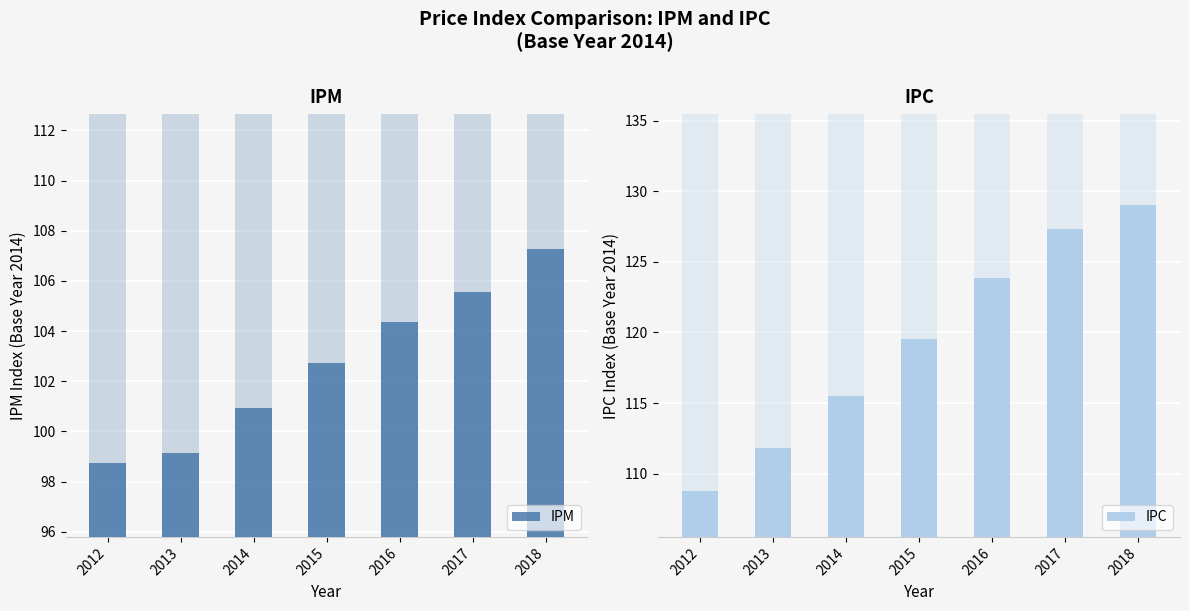

What is the average value of the IPC series?

119.4